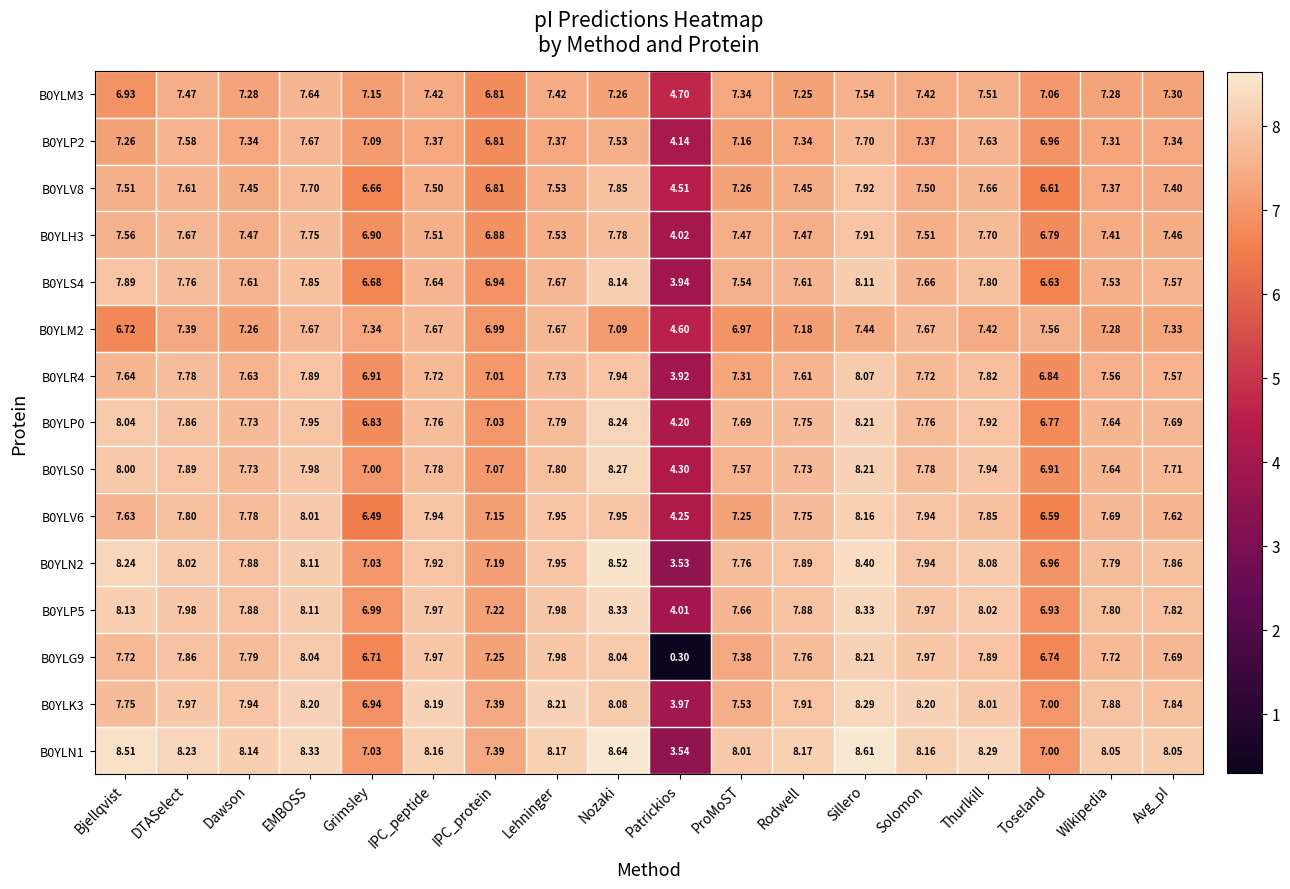

At which label does B0YLP2 first exceed 7?

Bjellqvist